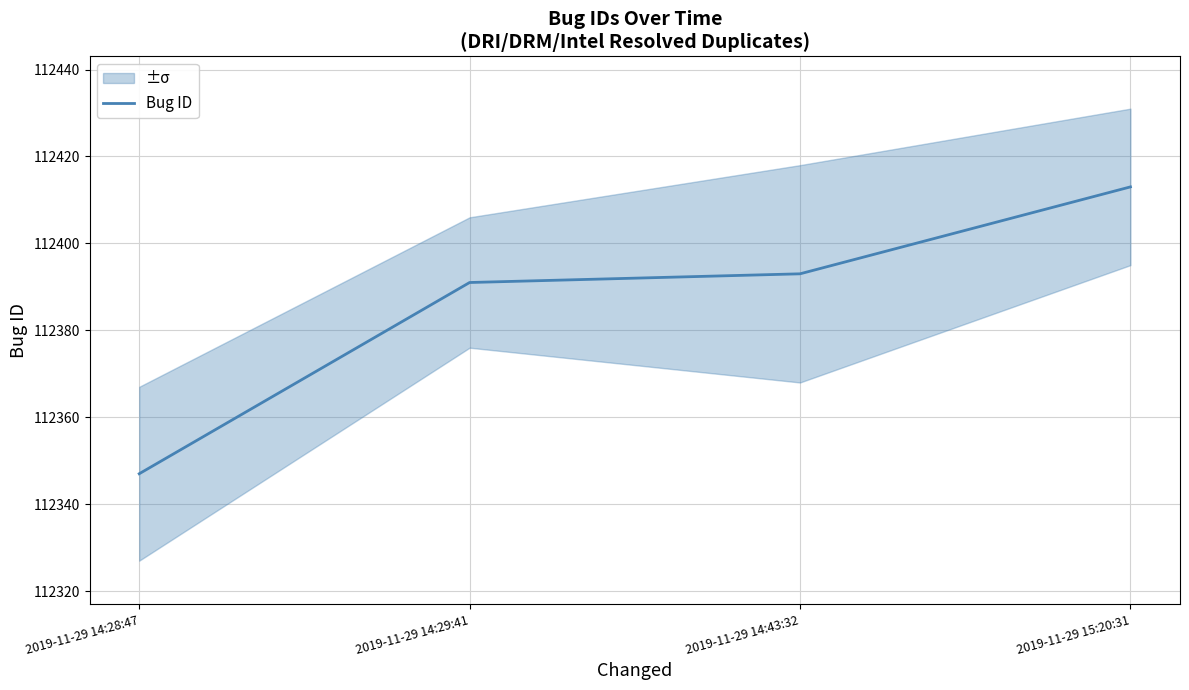

The chart shows a value of 58256 at 2019-11-29 14:29:41. True or false?

False